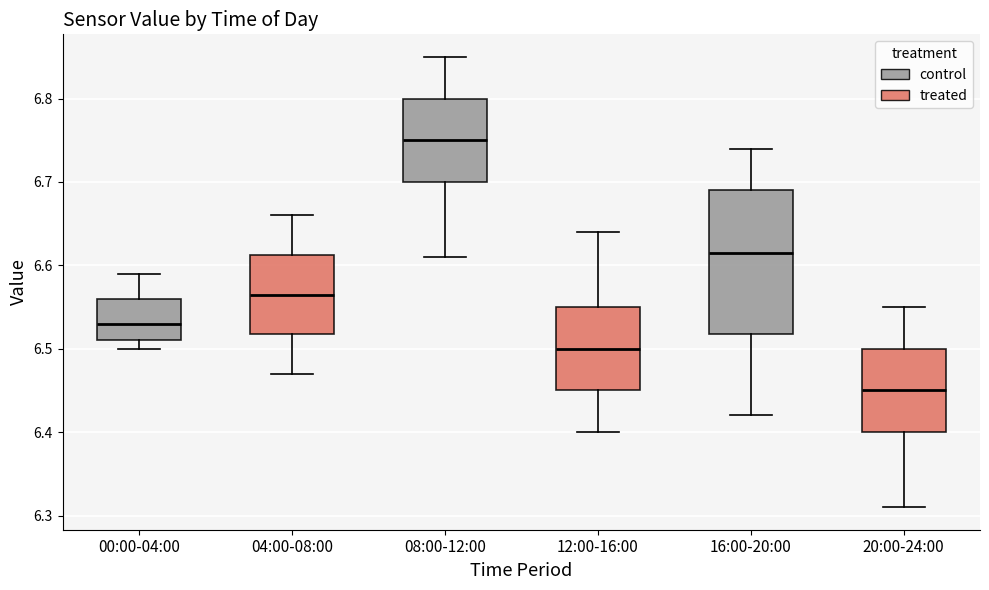

Where does the upper whisker of the box for 04:00-08:00 end on the y-axis? The values are not printed on the chart, so give them approximately, as read against the axis.

6.66